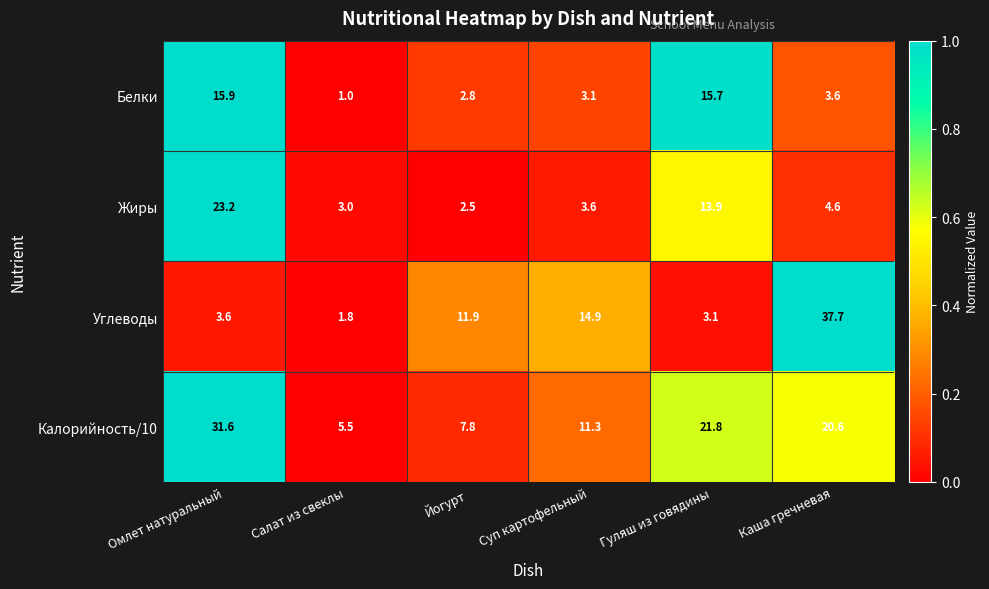

True or false: Белки has a value of 1.0 at Салат из свеклы.

True